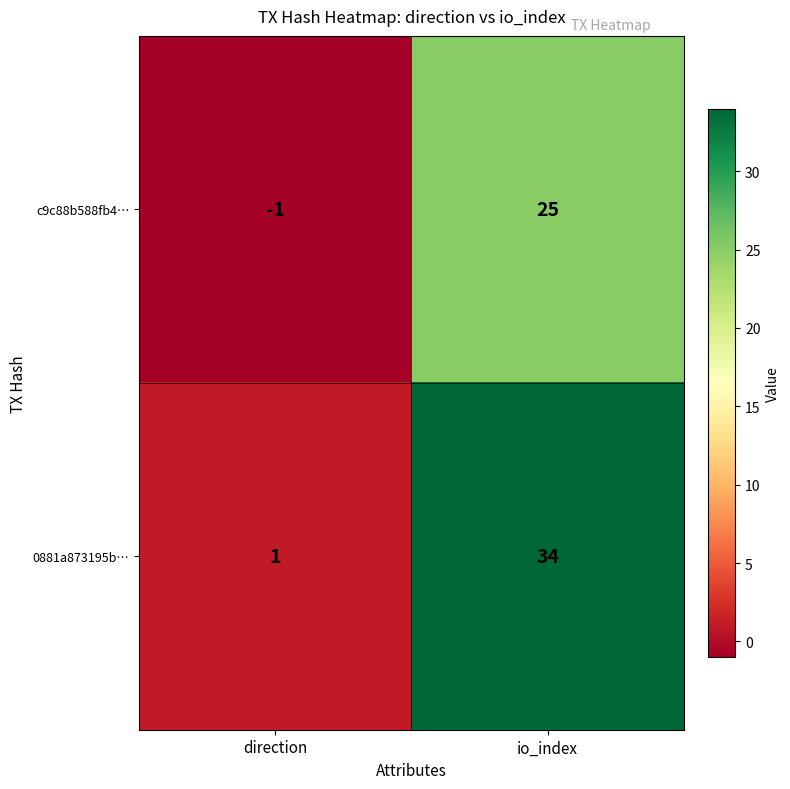

The c9c88b588fb4… series shows 25 at io_index. True or false?

True